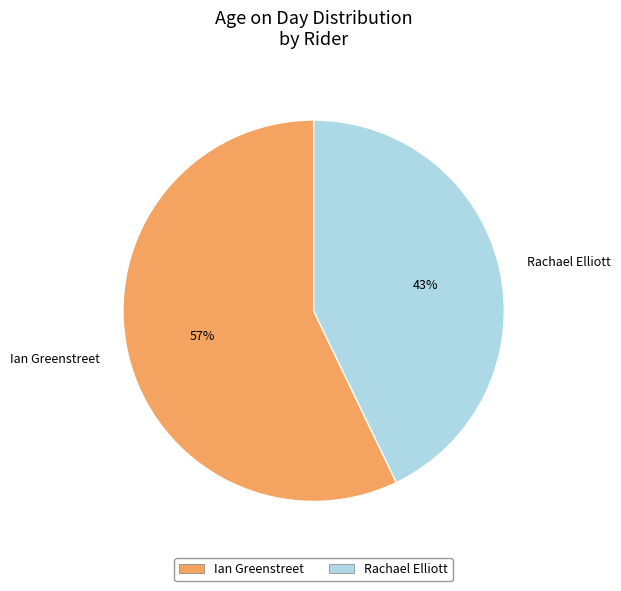

To the nearest percent, what percentage of the pie is Ian Greenstreet?

57%